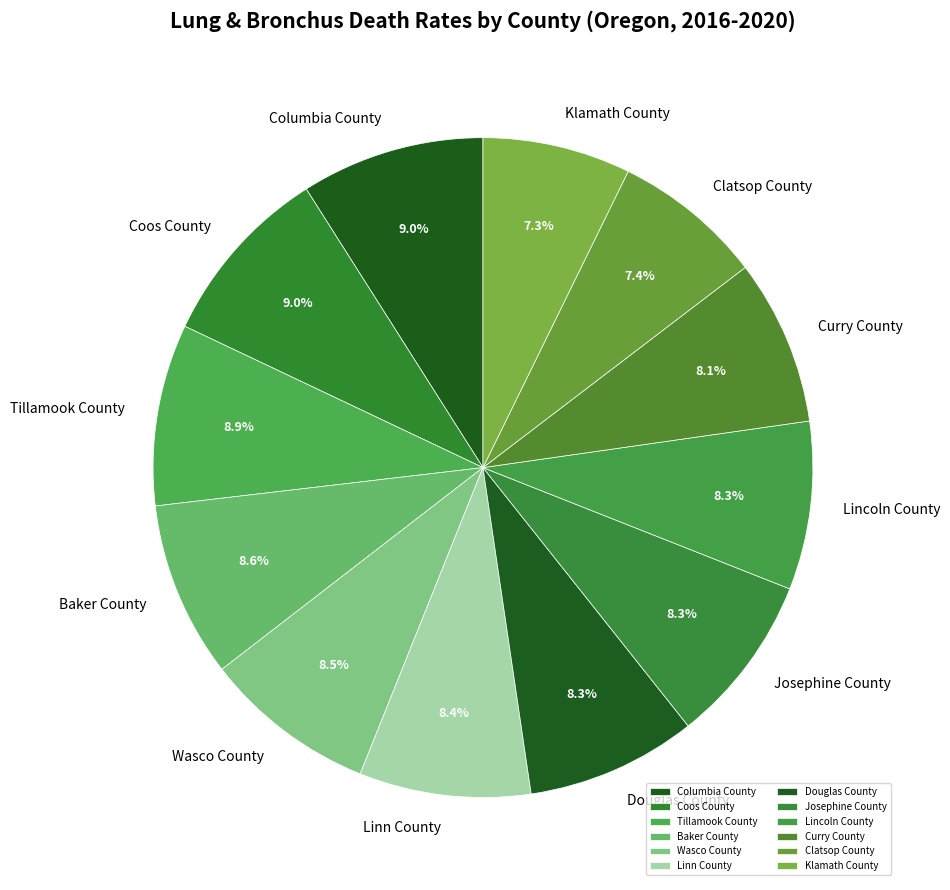

How many segments does this pie chart have?

12